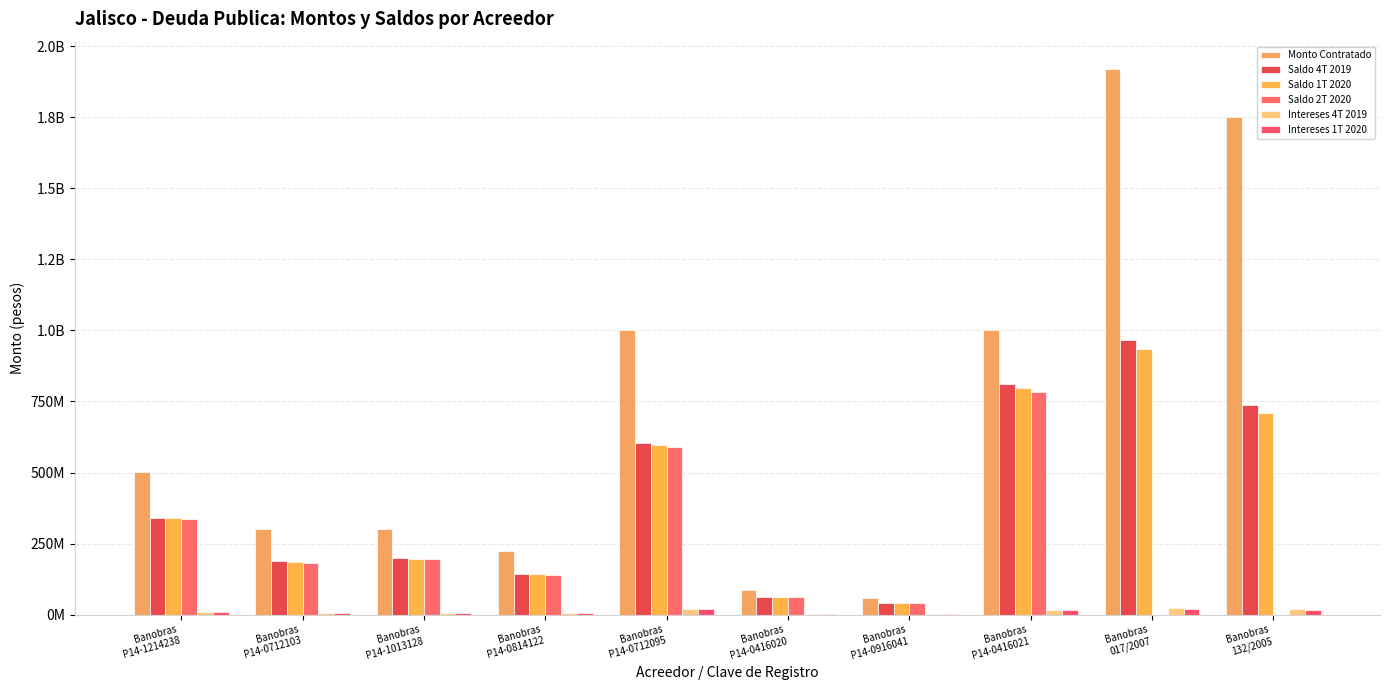

What is the average value of the Intereses 1T 2020 series?

10363611.3